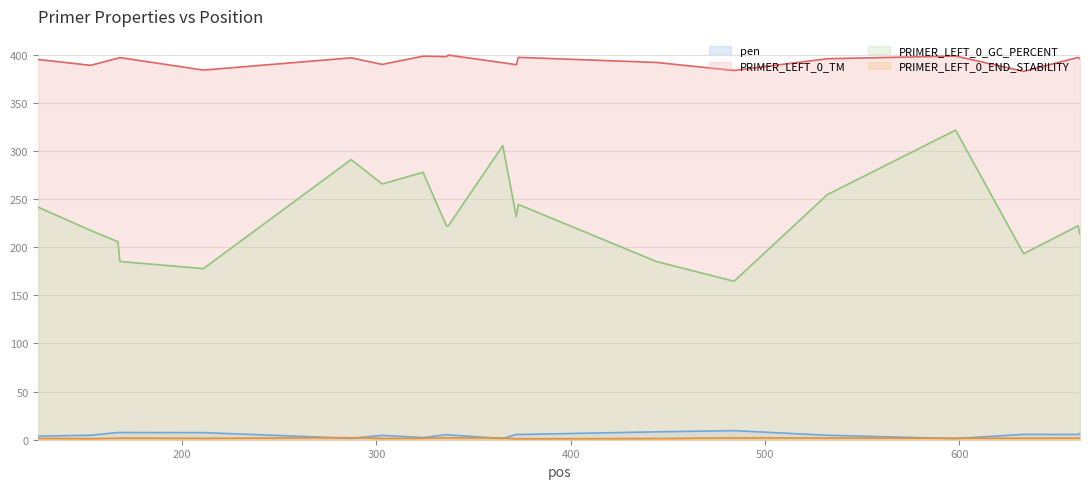

Which series has the widest spread of values?

PRIMER_LEFT_0_GC_PERCENT